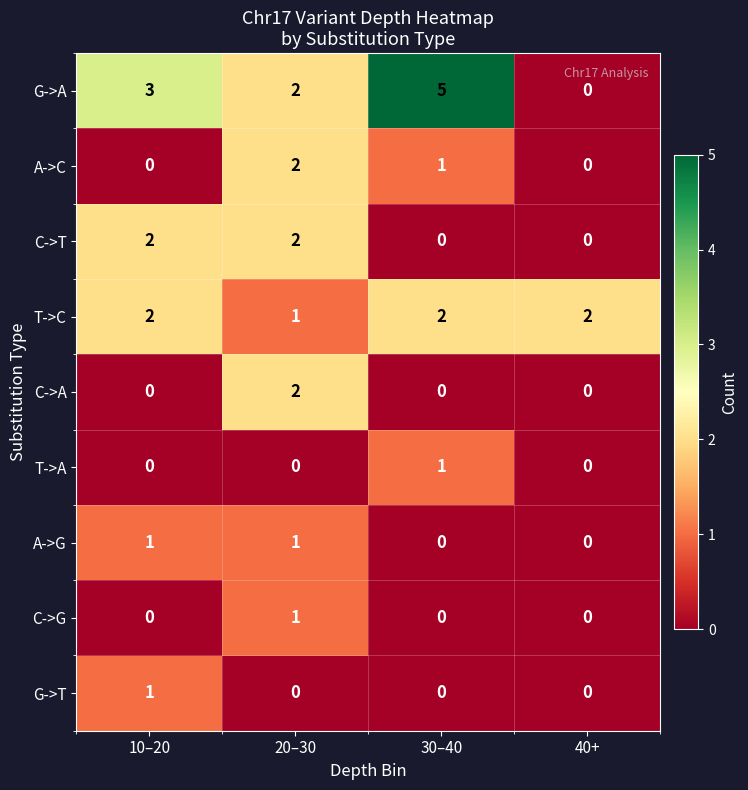

Read the G->A value at 10–20.

3